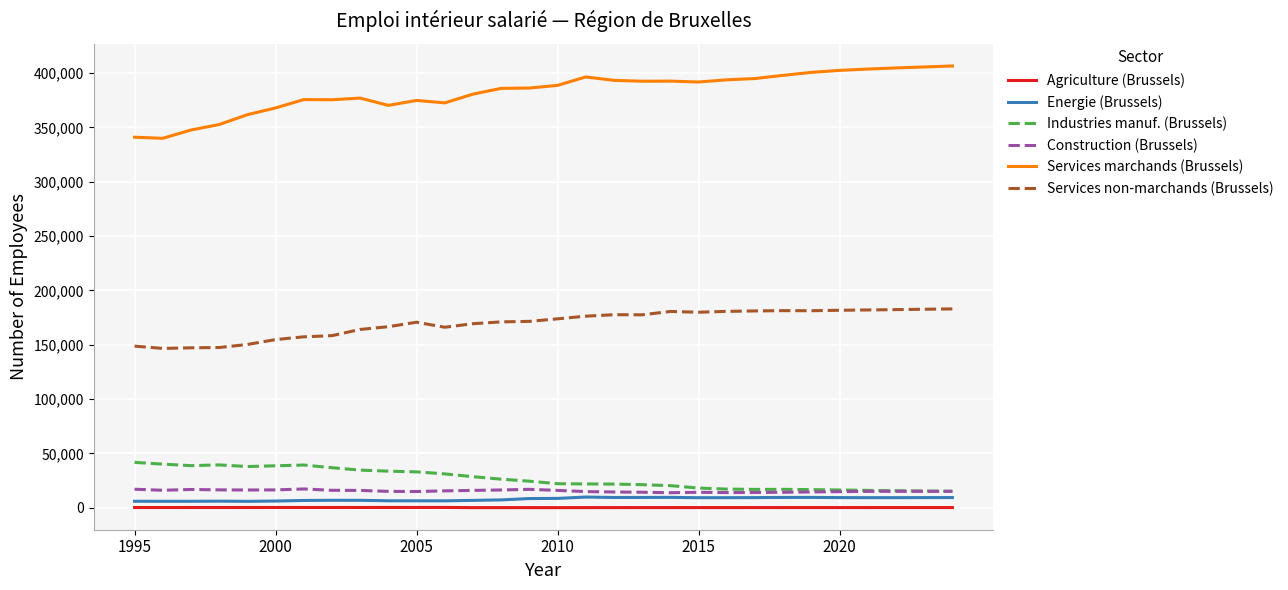

Which series has the largest total across all categories?

Services marchands (Brussels)